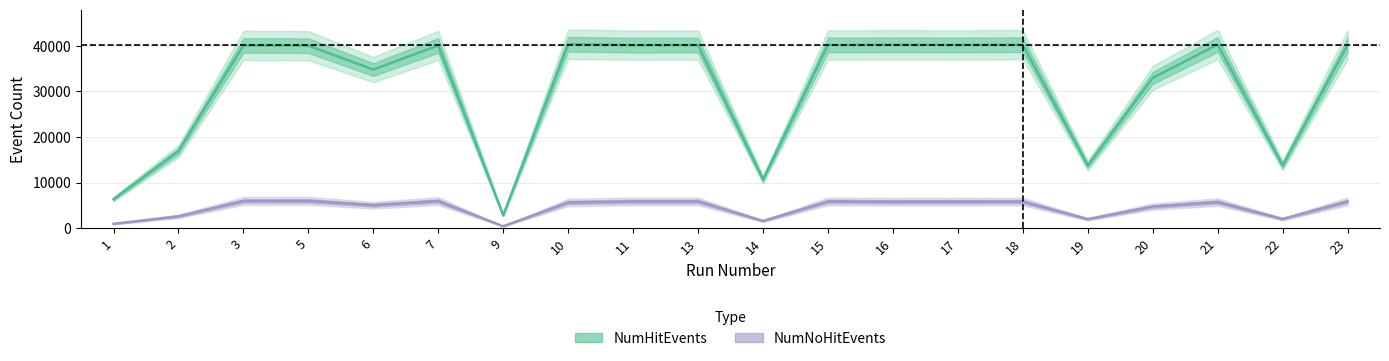

The NumNoHitEvents series shows 1563 at 14. True or false?

True